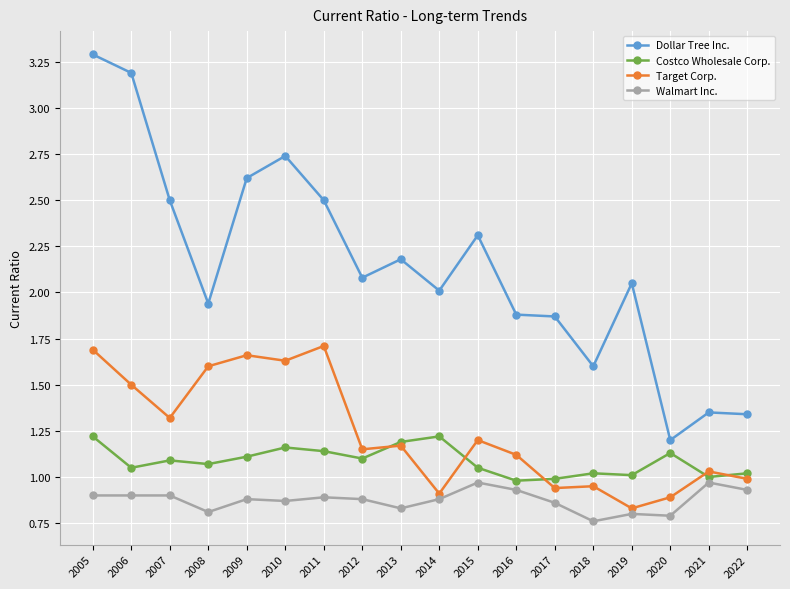

At which category does Dollar Tree Inc. reach its first local valley?

2008